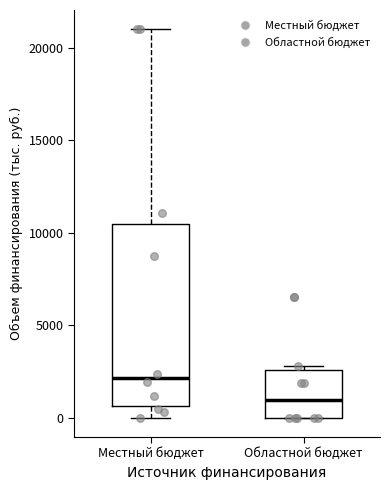

Reading left to right, transcribe this box plot: for each box, give where its median line is, the range the box spans, and where its two whiskers end, as read against the y-axis. The values are not printed on the chart, so give them approximately, as read against the axis.

Местный бюджет: median 2000, box 500 to 10500, whiskers 0 to 21000
Областной бюджет: median 1000, box 0 to 2500, whiskers 0 to 3000